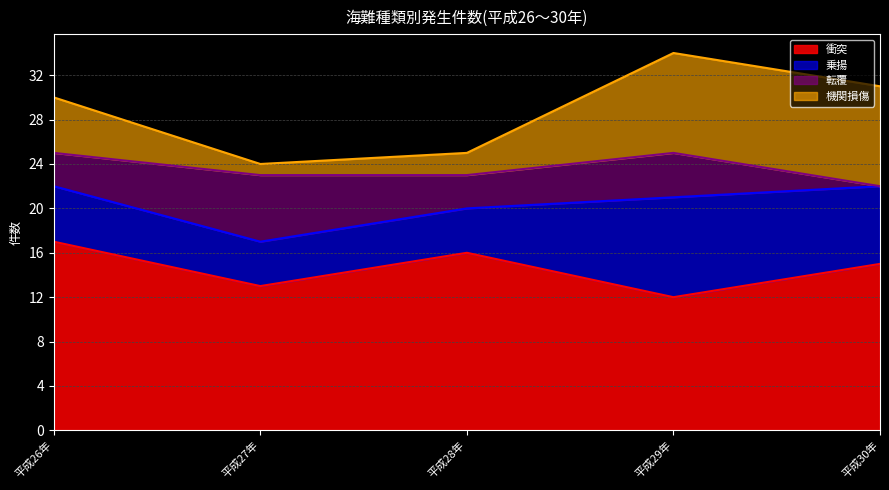

The 乗揚 series shows 2 at 平成29年. True or false?

False